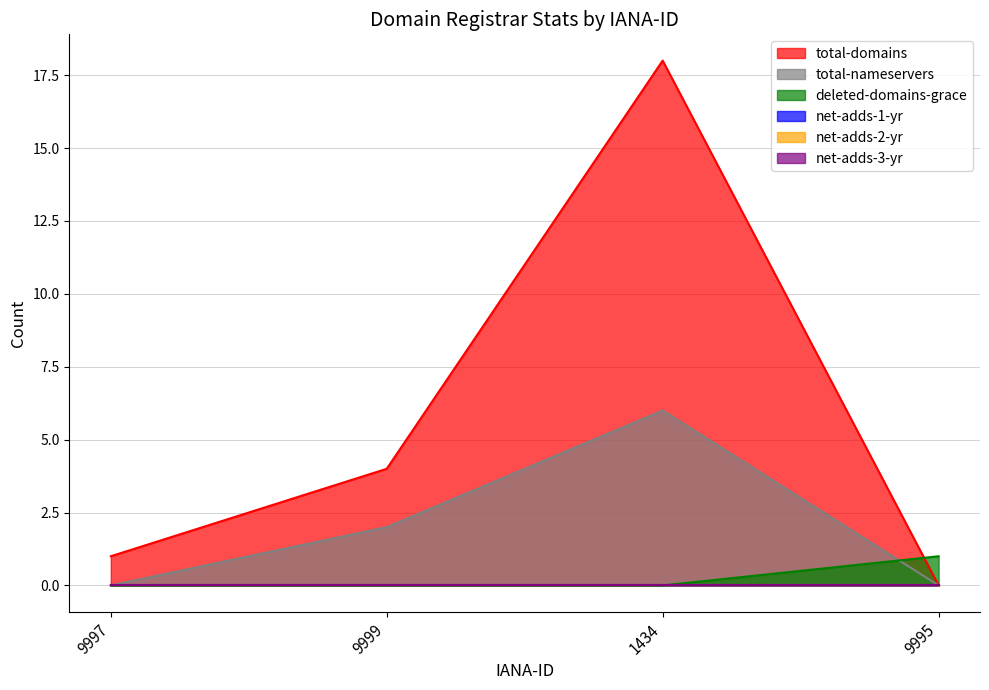

Rank the categories by total-nameservers value from lowest to highest.

9997, 9995, 9999, 1434